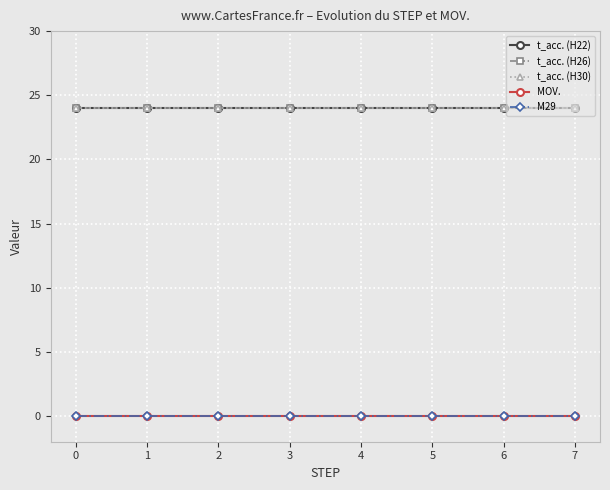

Reading right to left, list all the values displayed in this chart.

t_acc. (H22): 7=24	6=24	5=24	4=24	3=24	2=24	1=24	0=24
t_acc. (H26): 7=24	6=24	5=24	4=24	3=24	2=24	1=24	0=24
t_acc. (H30): 7=24	6=24	5=24	4=24	3=24	2=24	1=24	0=24
MOV.: 7=0	6=0	5=0	4=0	3=0	2=0	1=0	0=0
M29: 7=0	6=0	5=0	4=0	3=0	2=0	1=0	0=0